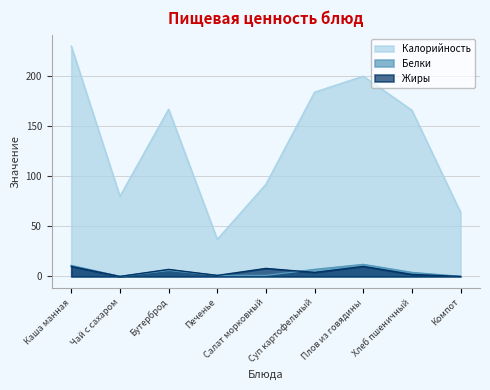

In Жиры, how many points are lower than both neighbors (excluding endpoints)?

3